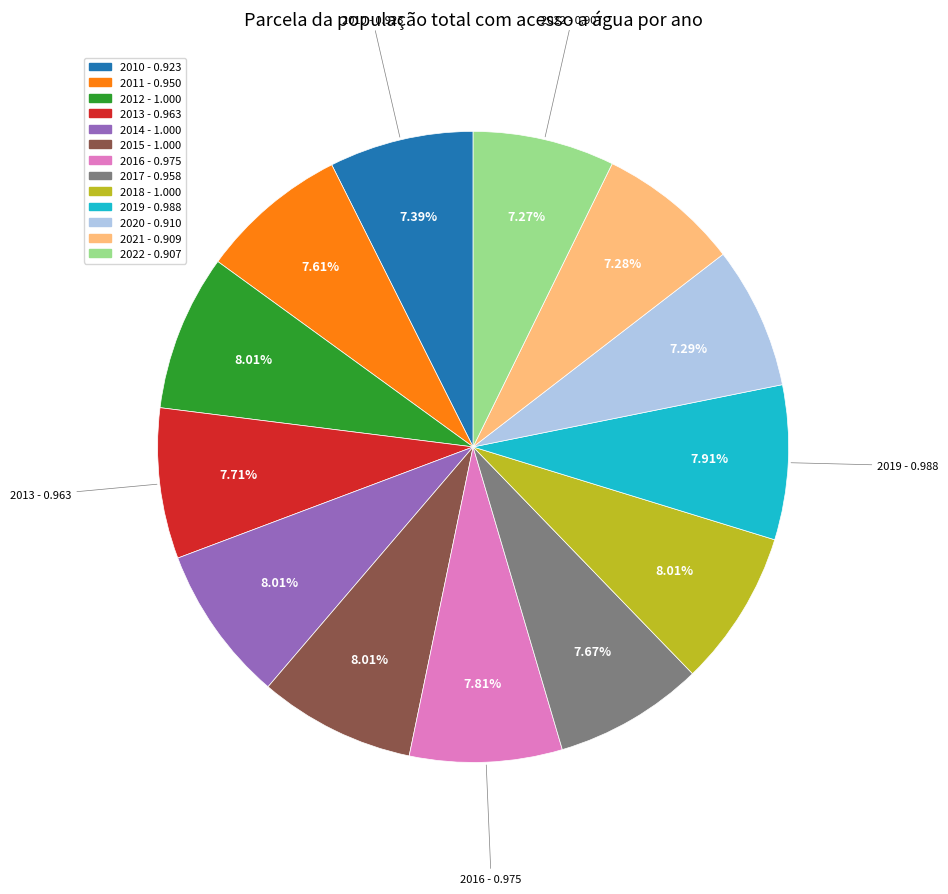

Does 2017 - 0.958 account for over 50% of the chart?

No